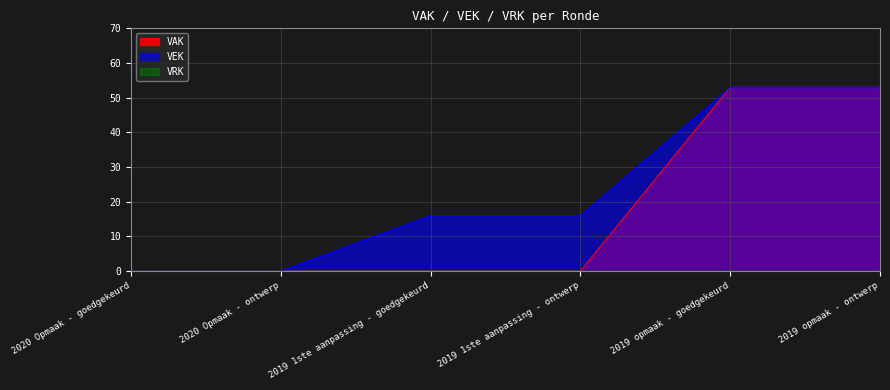

What is the maximum value for VAK?

53